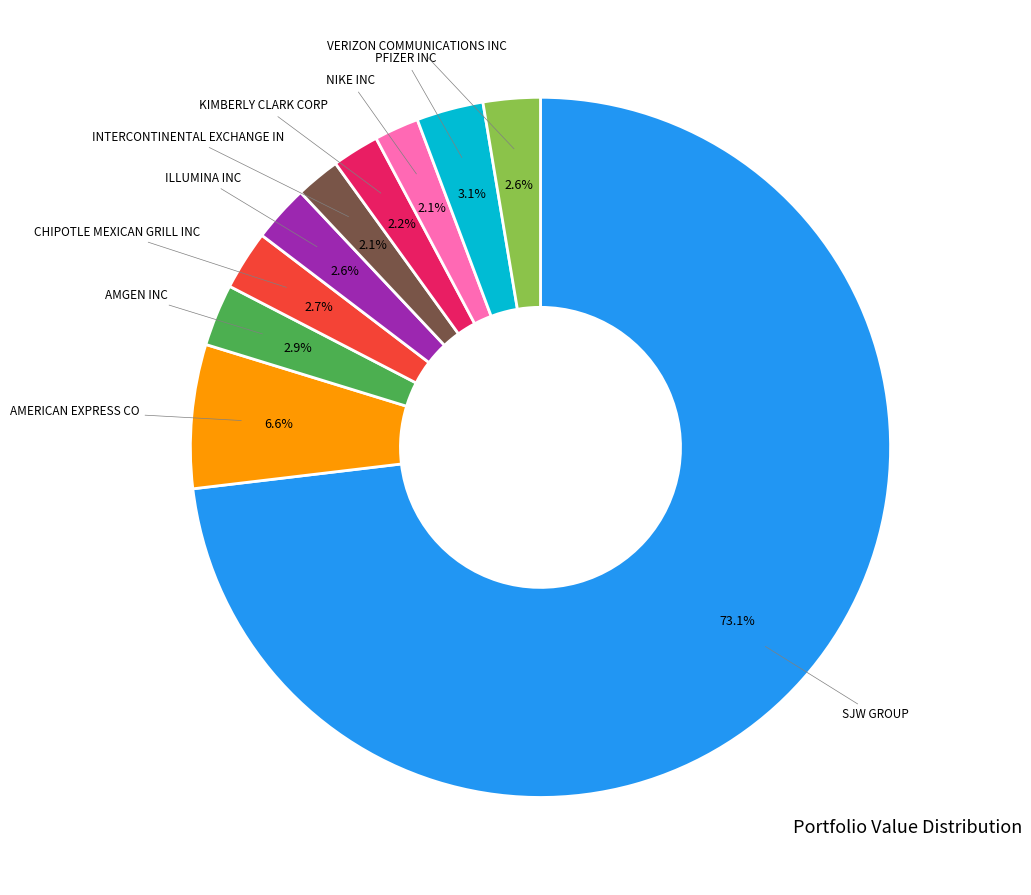

Does any single category account for the majority?

Yes